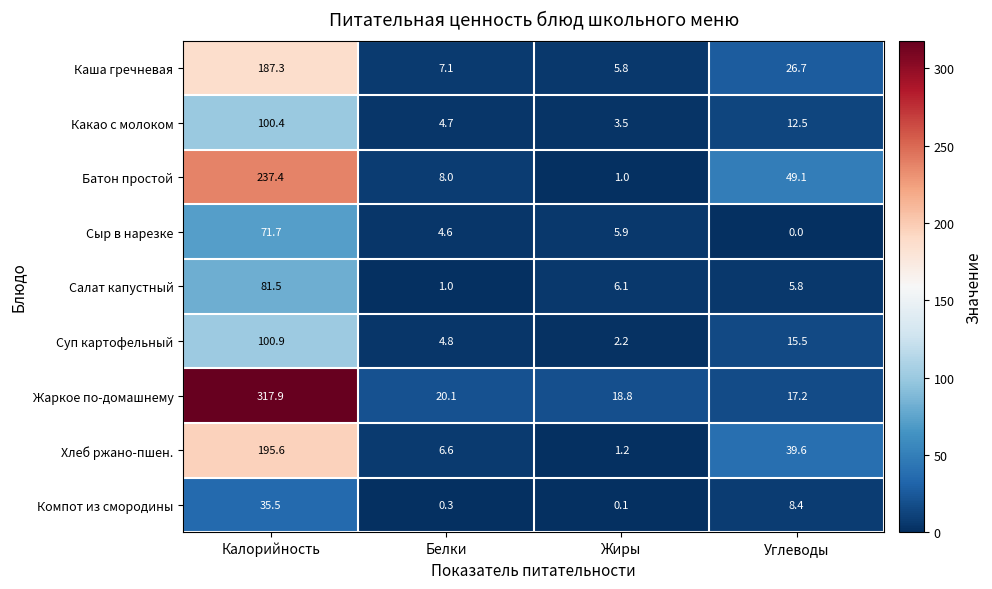

Which series changed the most between Калорийность and Белки?

Жаркое по-домашнему